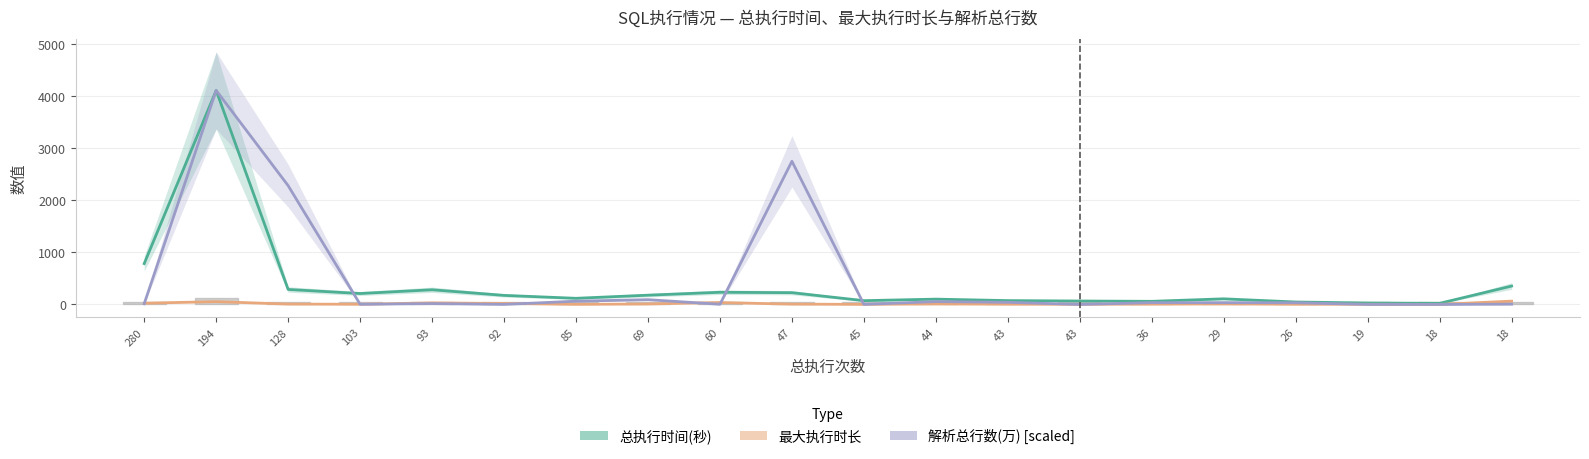

How many values in the 解析总行数(万) [scaled] series are below 32?

10